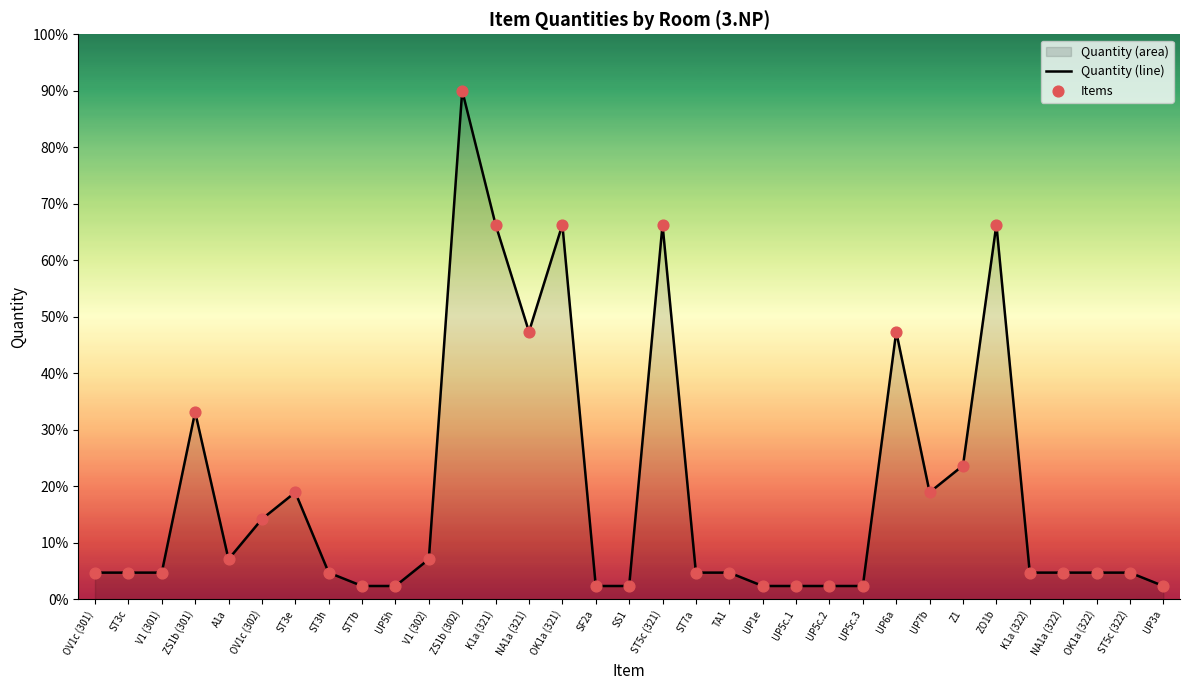

Is the value of Quantity (line) at ST5c (321) greater than the value of Items at ST7b?

Yes